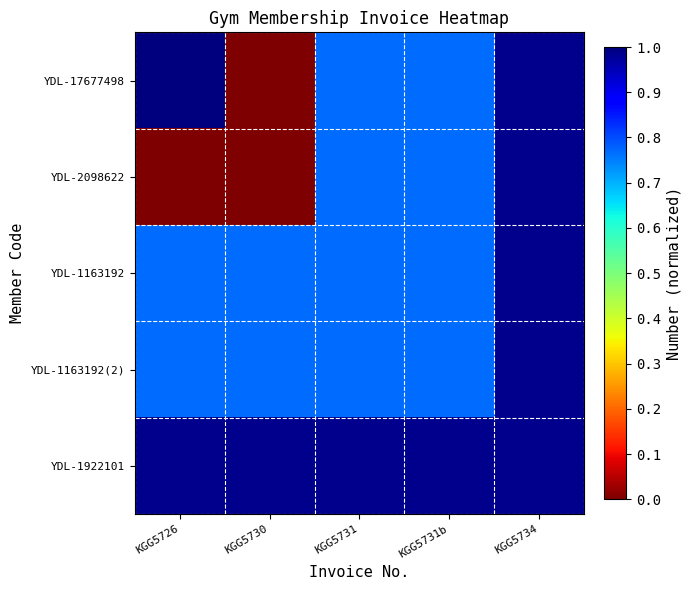

Reading right to left, list all the values displayed in this chart.

YDL-17677498: KGG5734=1.0	KGG5731b=0.8	KGG5731=0.8	KGG5730=0.0	KGG5726=1.0
YDL-2098622: KGG5734=1.0	KGG5731b=0.8	KGG5731=0.8	KGG5730=0.0	KGG5726=0.0
YDL-1163192: KGG5734=1.0	KGG5731b=0.8	KGG5731=0.8	KGG5730=0.8	KGG5726=0.8
YDL-1163192(2): KGG5734=1.0	KGG5731b=0.8	KGG5731=0.8	KGG5730=0.8	KGG5726=0.8
YDL-1922101: KGG5734=1.0	KGG5731b=1.0	KGG5731=1.0	KGG5730=1.0	KGG5726=1.0